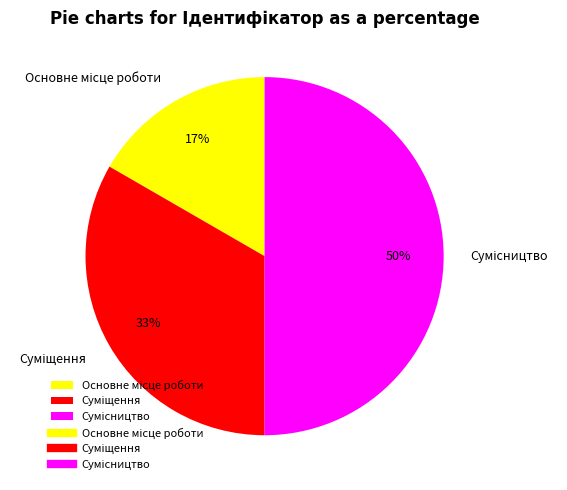

To the nearest percent, what is the average slice percentage?

33%